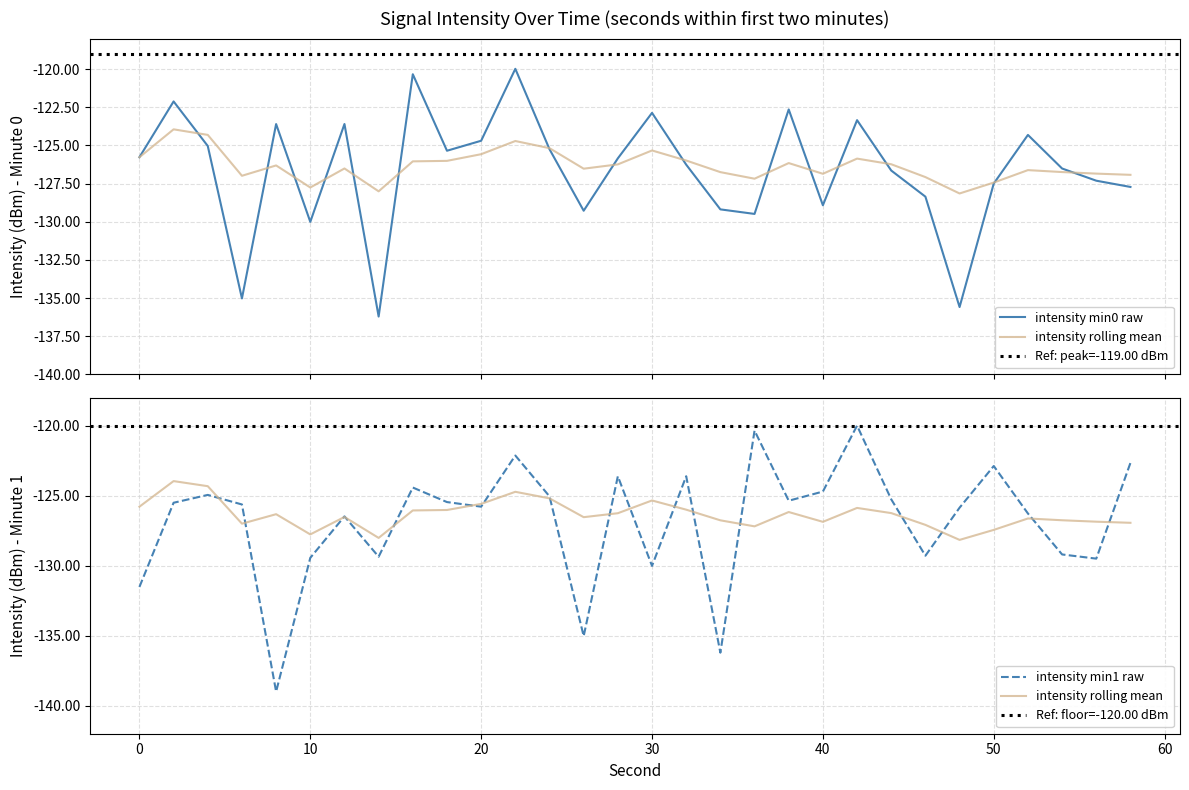

True or false: intensity(dBm) min1 and rolling_mean intersect in this chart.

True